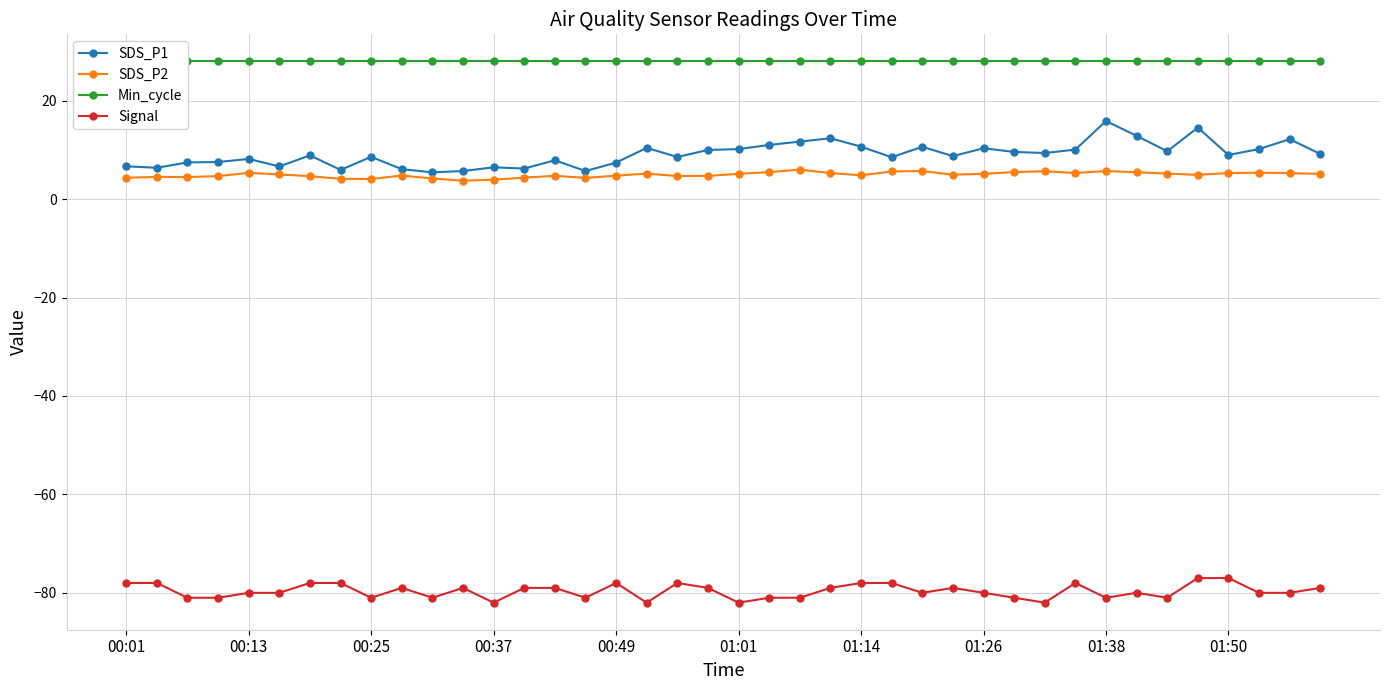

What is the minimum value for Signal?

-82.0